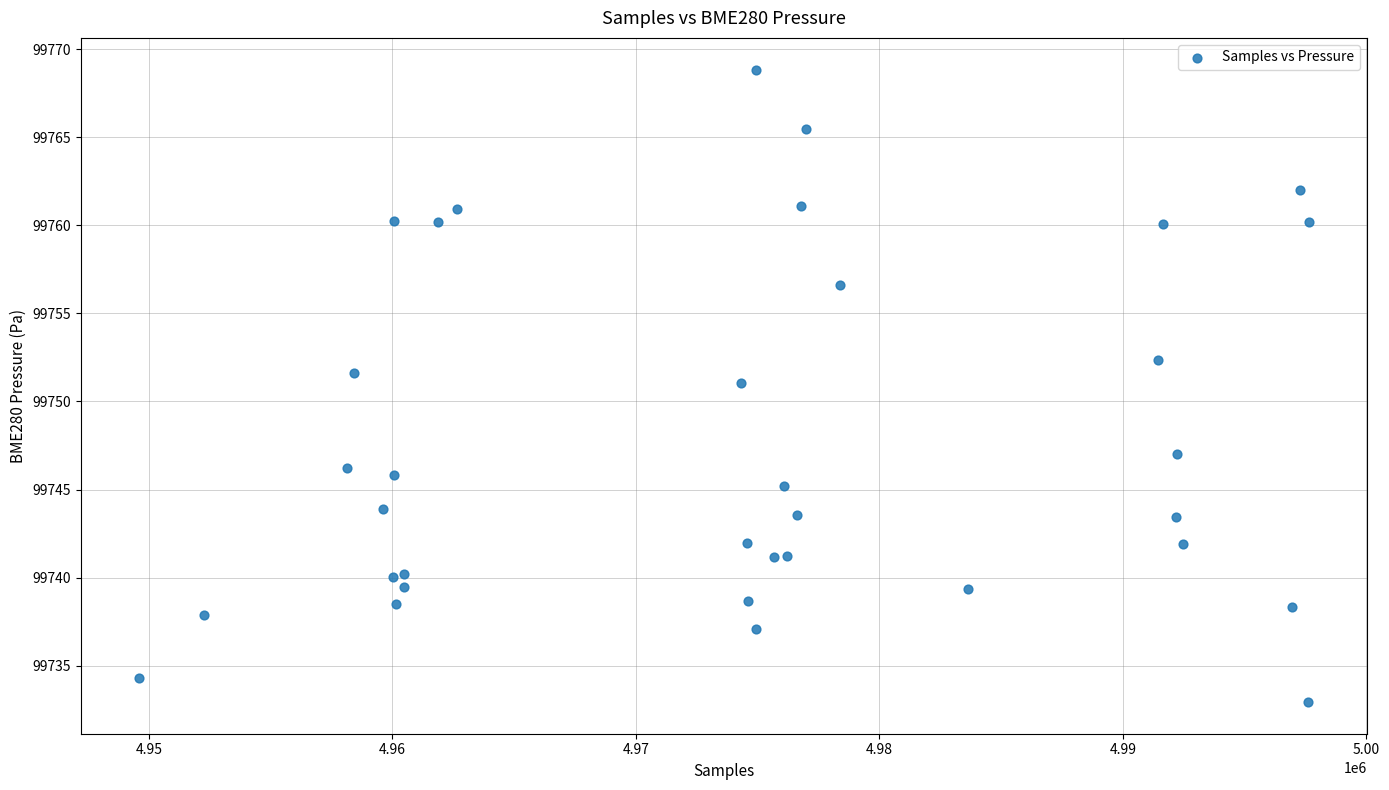

What Y value in the scatter plot is closest to 99750?

99751.1